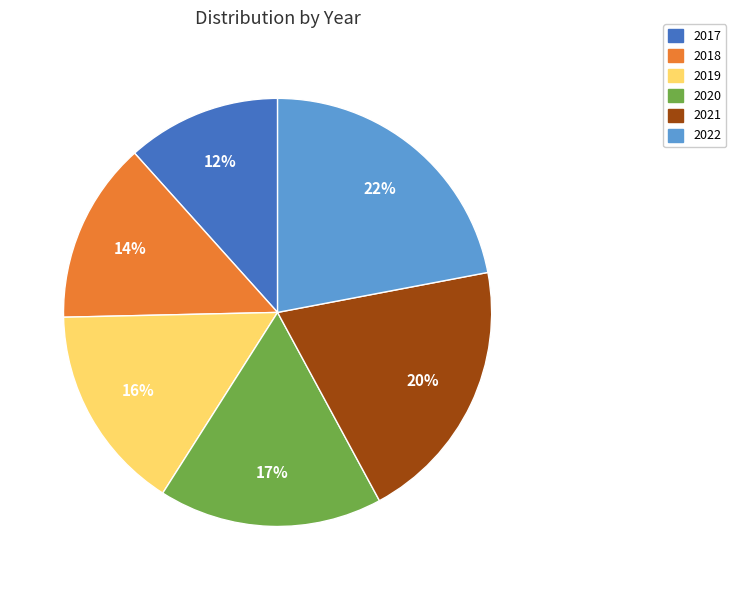

Do 2017 and 2022 together represent more than half of the pie?

No